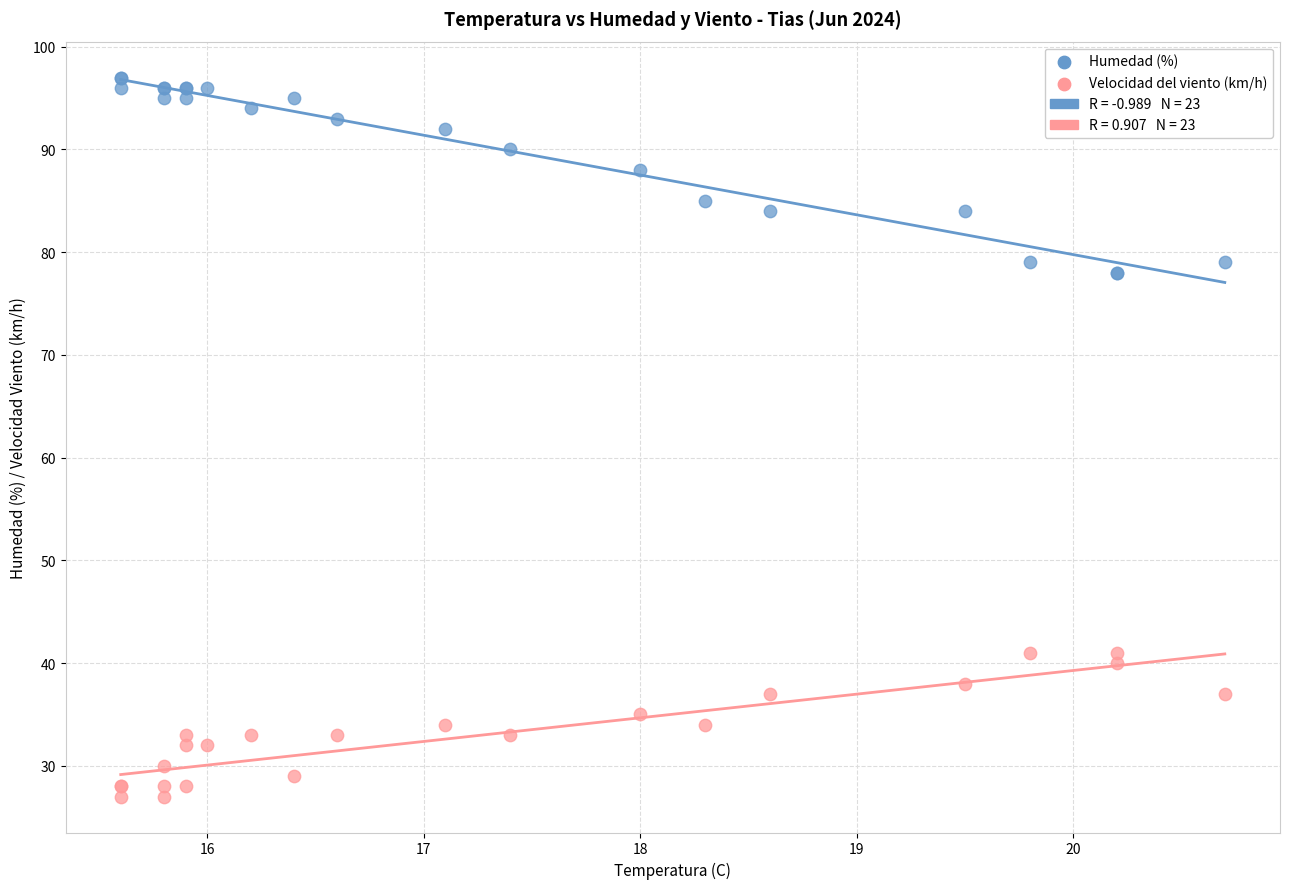

Which series reaches the maximum Y coordinate?

Humedad (%)